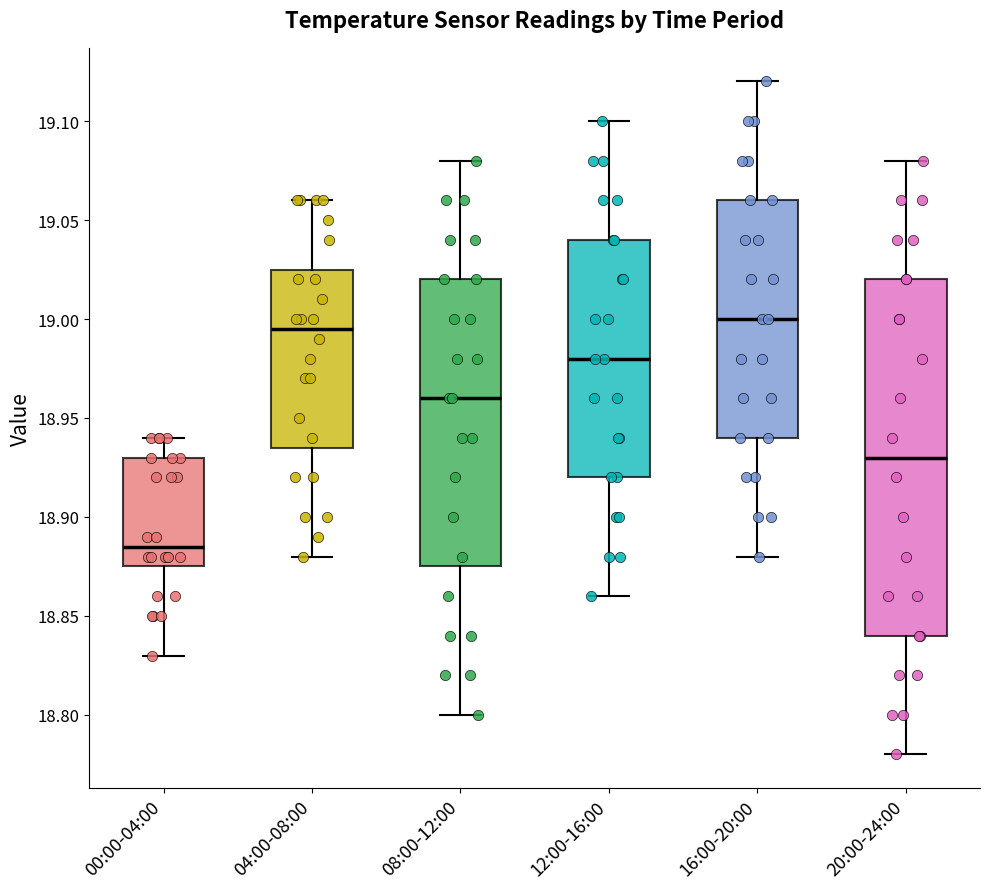

Which box's median line is the lowest?

00:00-04:00